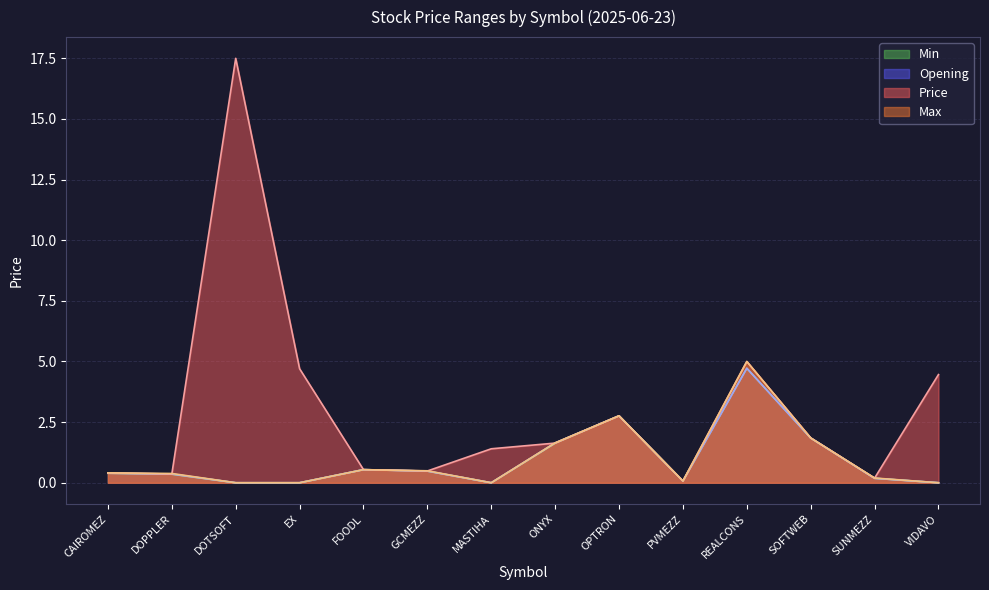

Which category has the lowest value across all series?

DOTSOFT